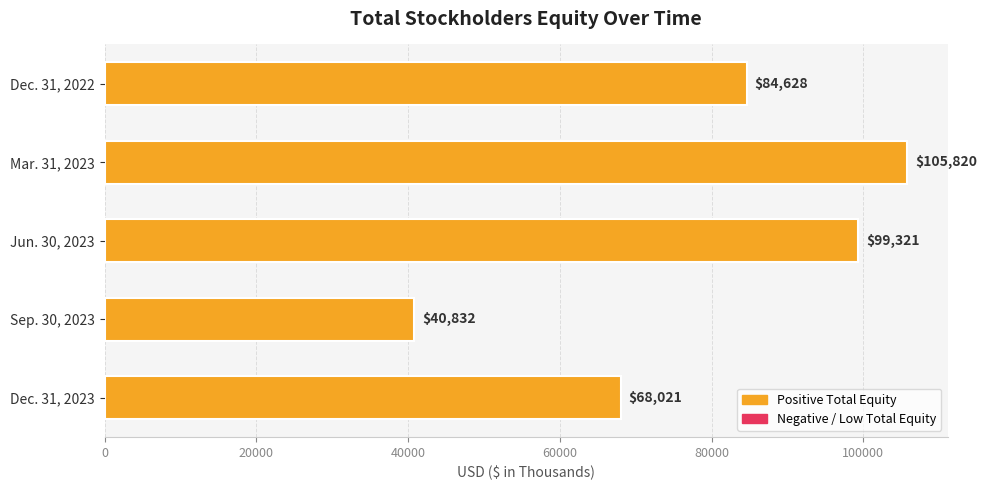

Between Dec. 31, 2023 and Sep. 30, 2023, which is larger?

Dec. 31, 2023